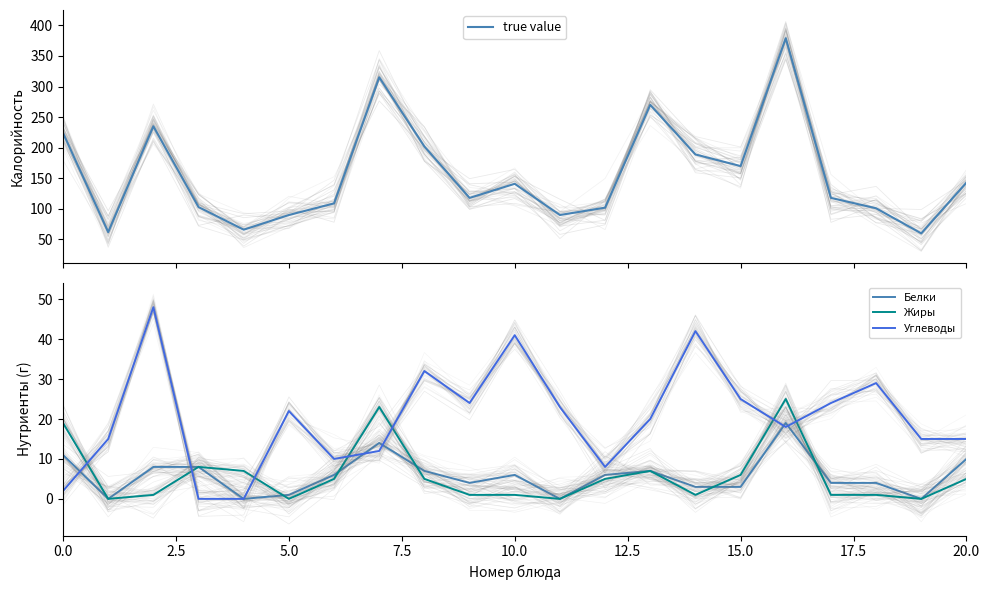

How many interior local peaks does the Углеводы series have?

6